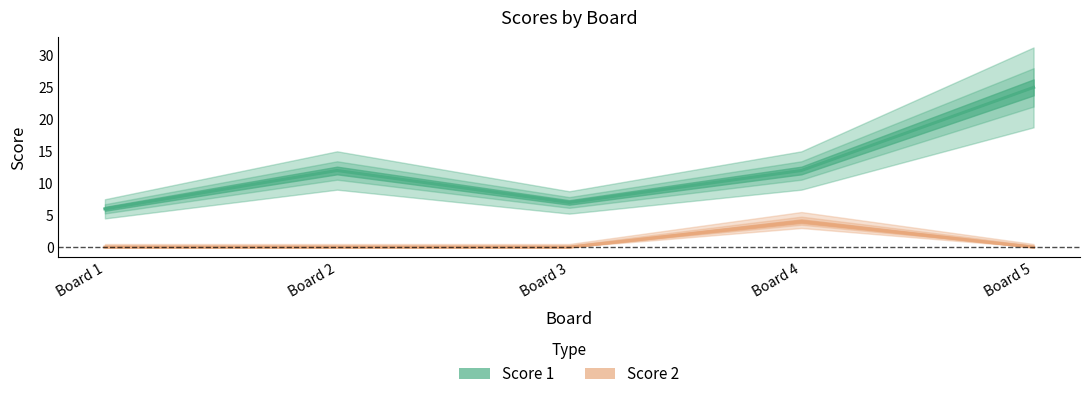

True or false: Score 1 and Score 2 intersect in this chart.

False